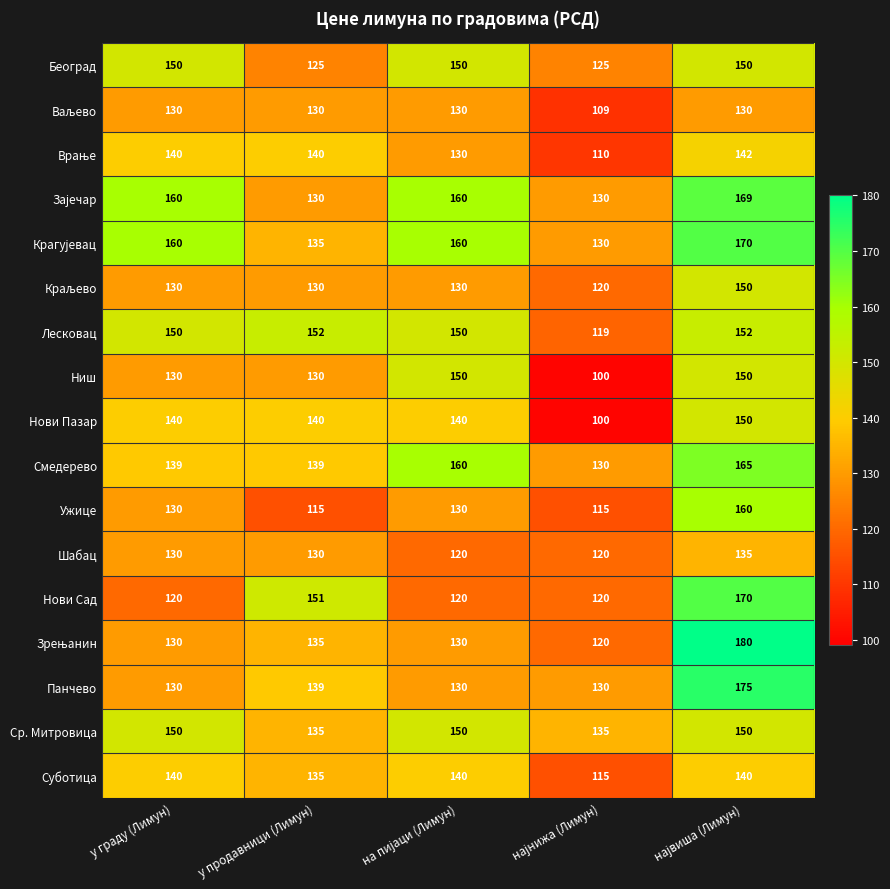

What is the lowest value of the Ужице series?

115